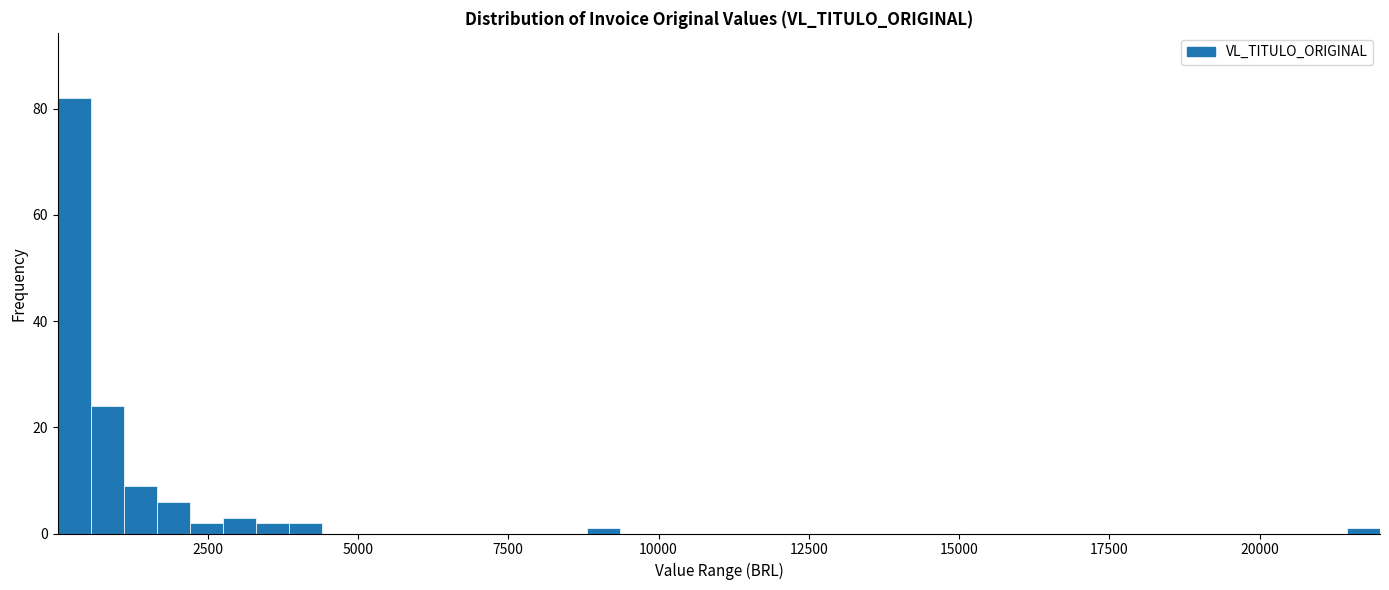

Around what value on the x-axis is the tallest bar? Give the approximate position of its centre, as read against the axis.

500